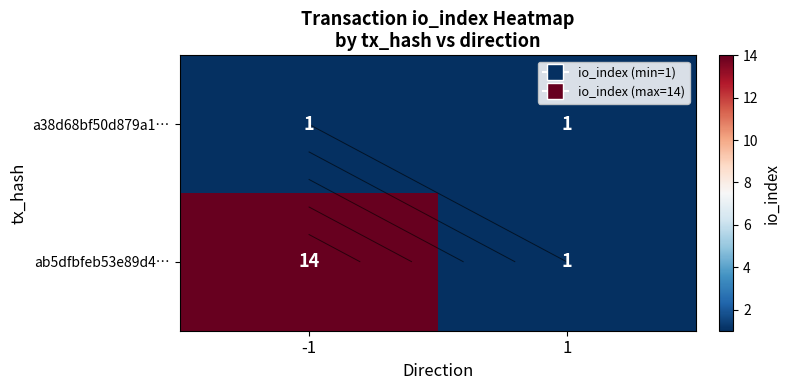

Between 1 and -1, which is larger?

1